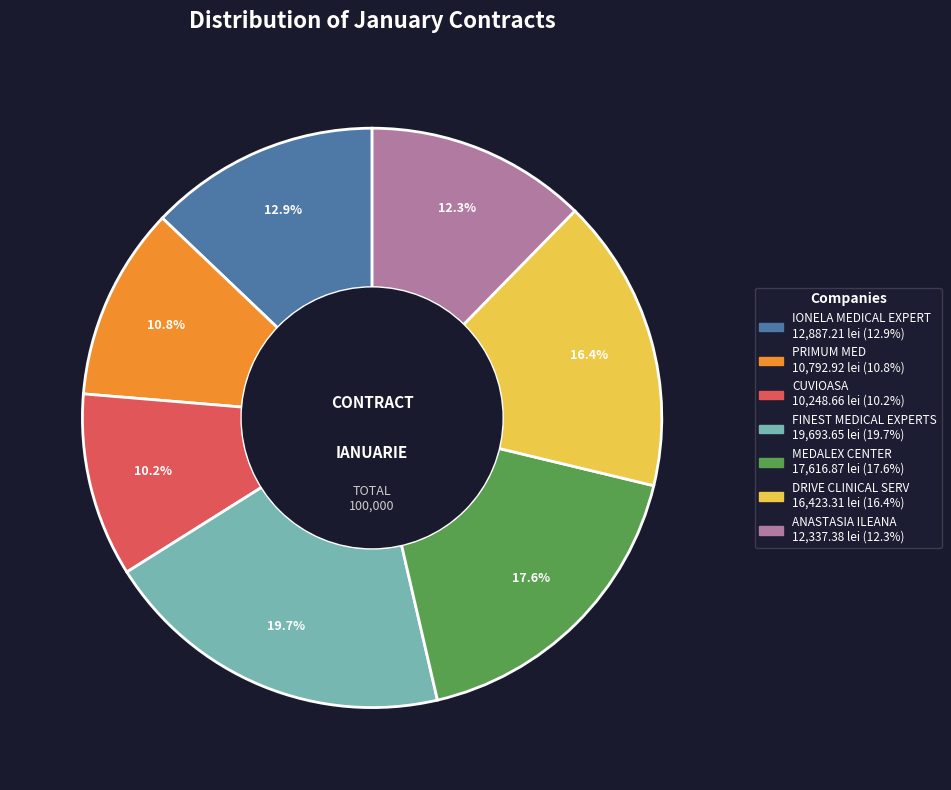

What percentage is the FINEST MEDICAL EXPERTS slice, to the nearest percent?

20%